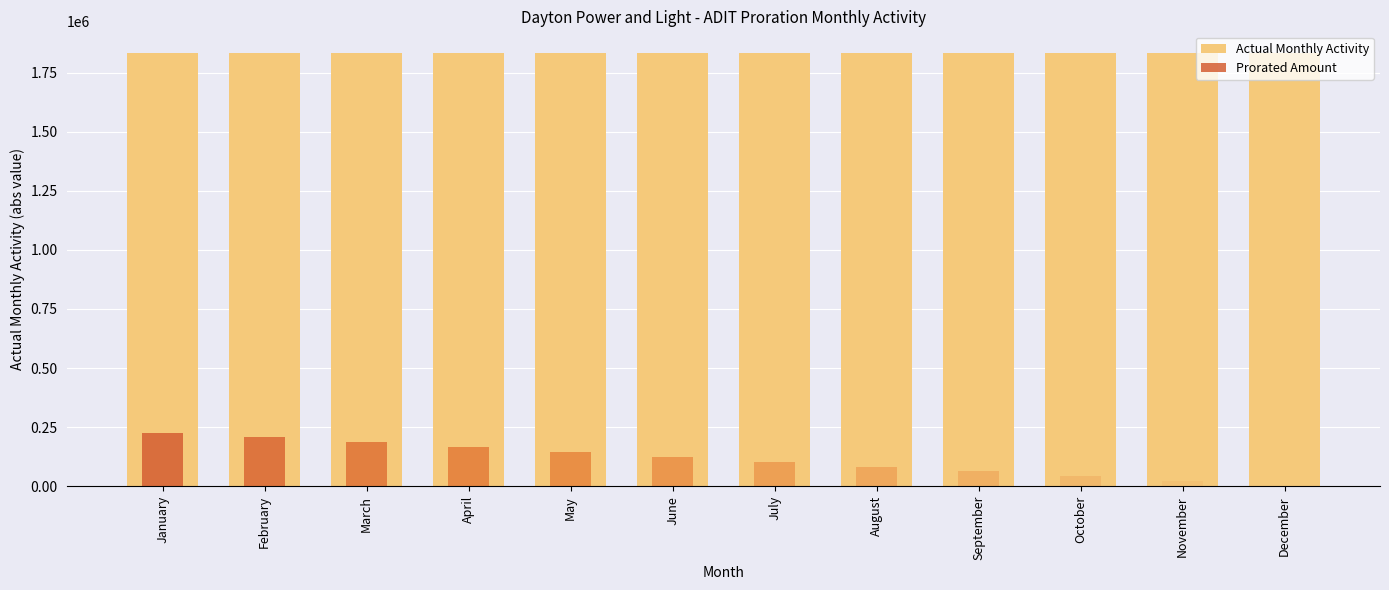

At how many categories does at least one series exceed 1187163?

12